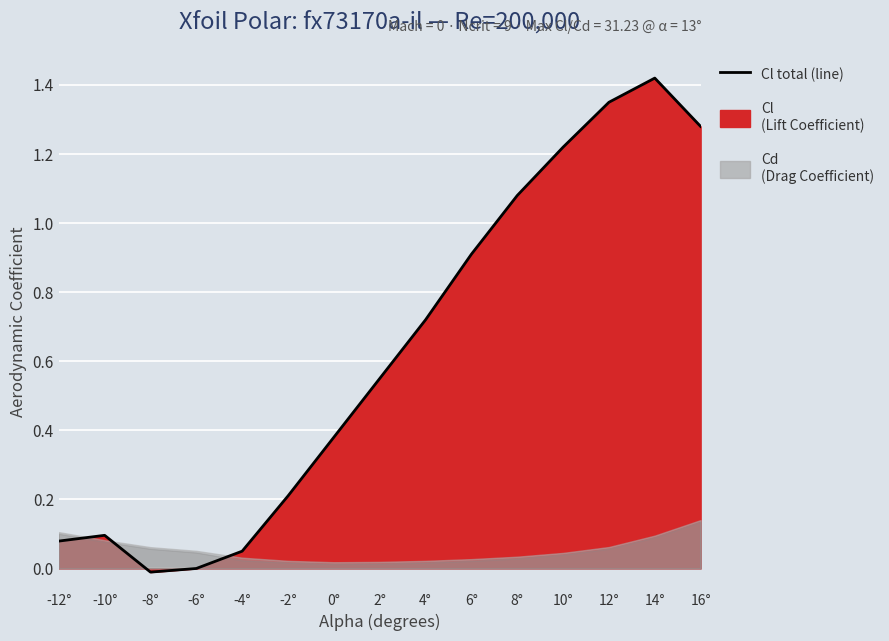

Count the number of categories in the chart.

15